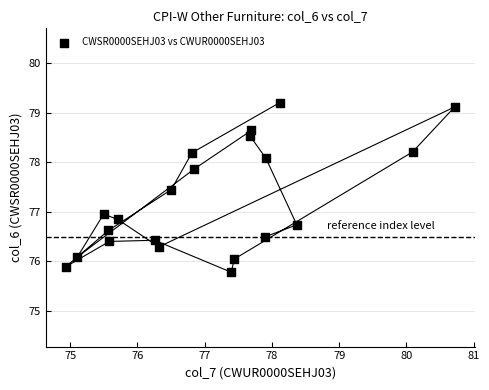

What is the range of X values (max minus min)?

5.8